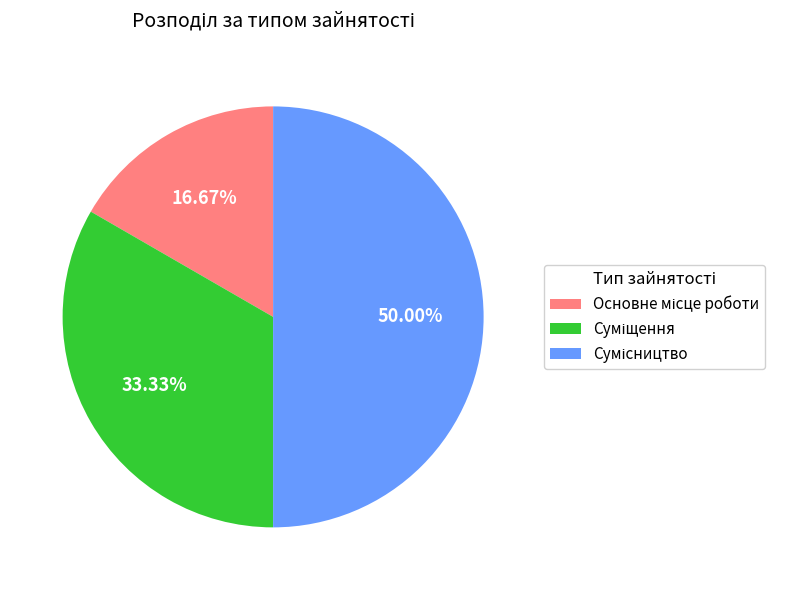

Count the number of slices in the pie.

3